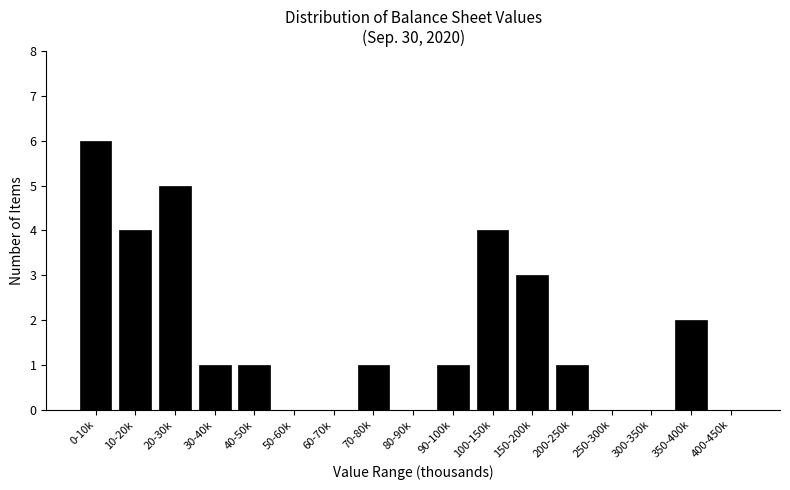

Reading left to right, list all the values displayed in this chart.

0-10k=6	10-20k=4	20-30k=5	30-40k=1	40-50k=1	50-60k=0	60-70k=0	70-80k=1	80-90k=0	90-100k=1	100-150k=4	150-200k=3	200-250k=1	250-300k=0	300-350k=0	350-400k=2	400-450k=0